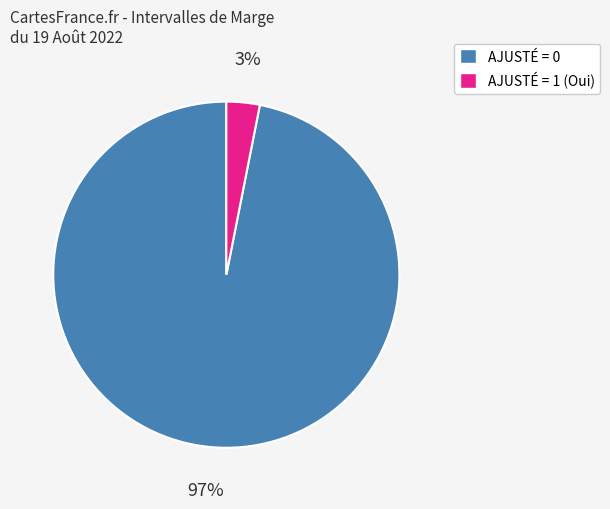

To the nearest percent, what is the average slice percentage?

50%